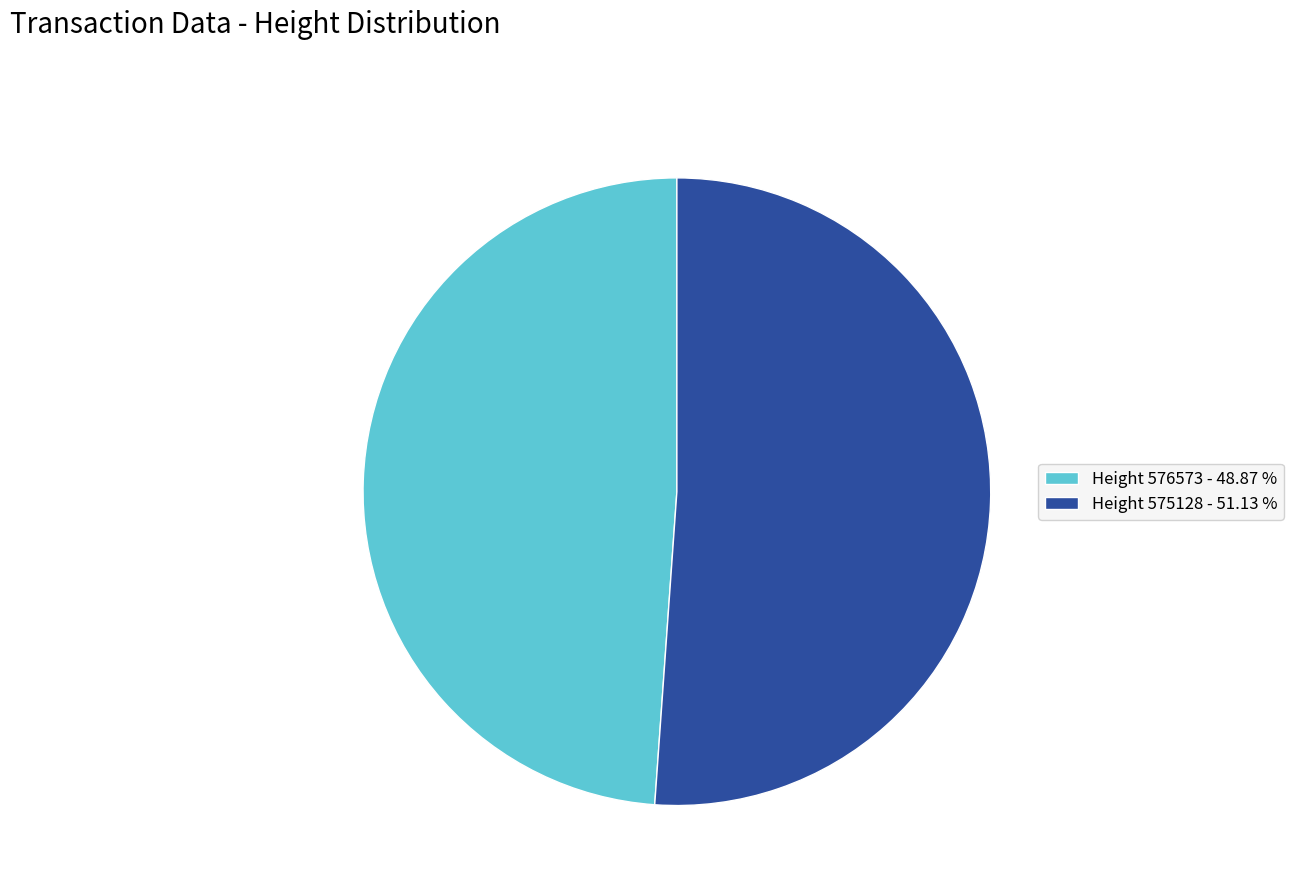

Does any single category account for the majority?

Yes